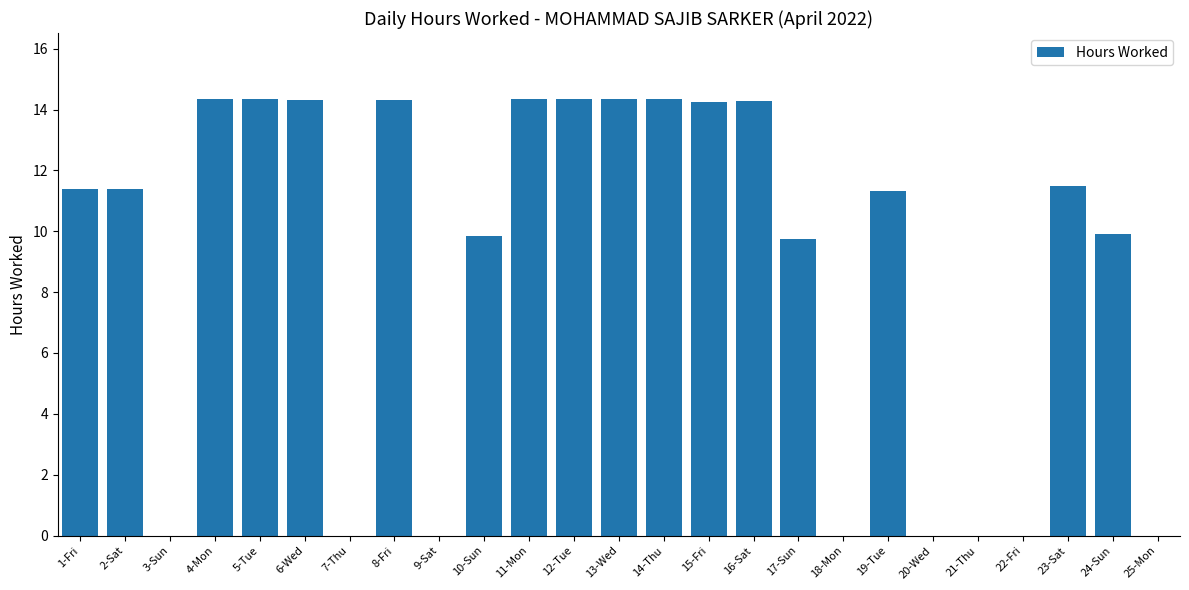

At which label does the data first exceed 11?

1-Fri